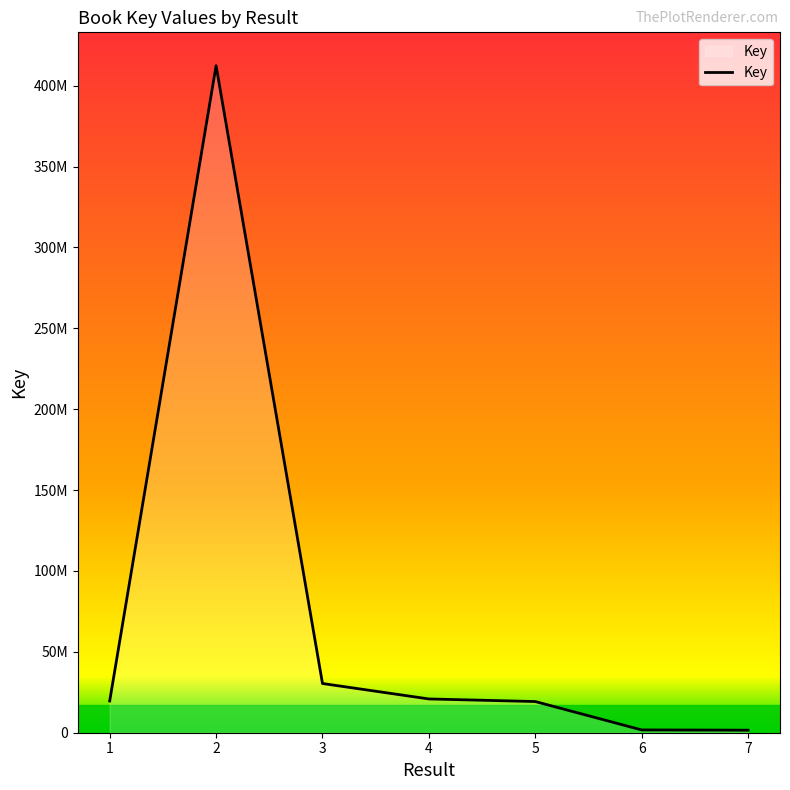

Rank the categories by value from lowest to highest.

7, 6, 5, 1, 4, 3, 2